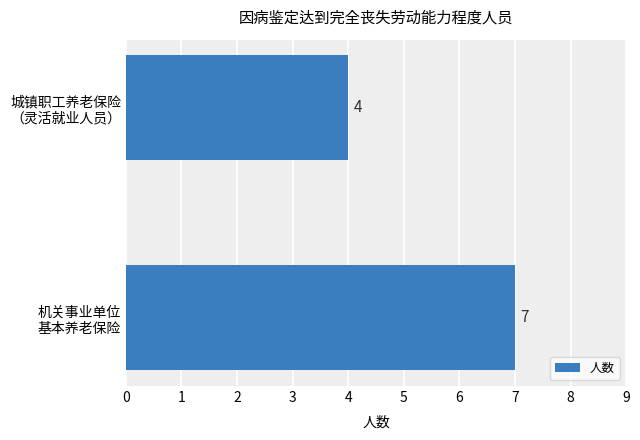

Rank the categories by value from highest to lowest.

机关事业单位
基本养老保险, 城镇职工养老保险
（灵活就业人员）